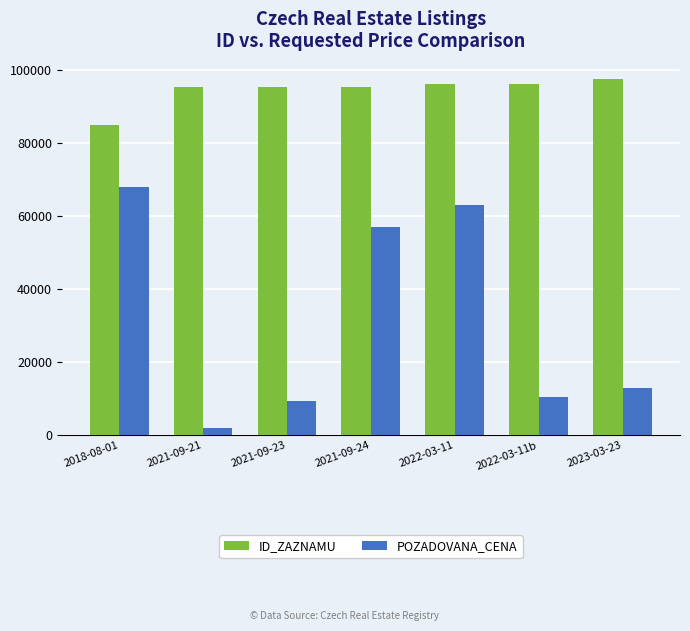

At which category is the sum across all series the highest?

2022-03-11